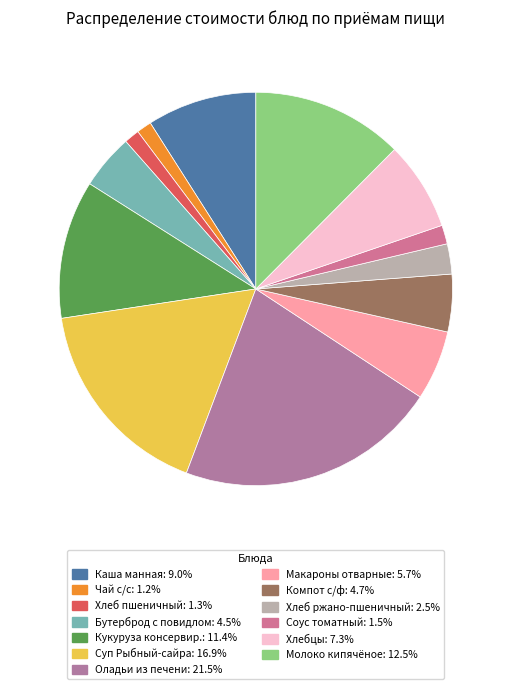

Count the number of slices in the pie.

13